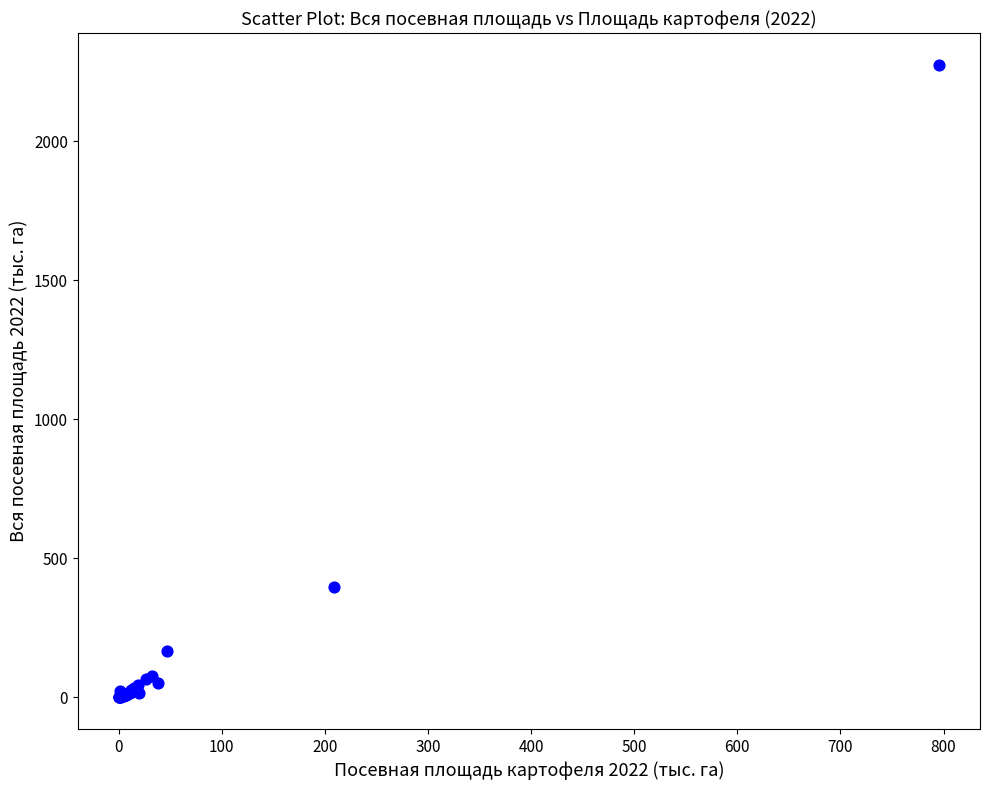

What Y value in the scatter plot is closest to 1138?

397.2